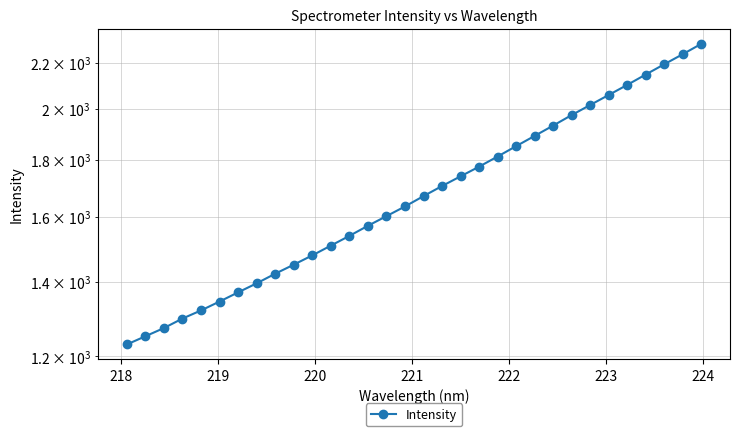

What is the maximum value shown in the chart?

2287.2